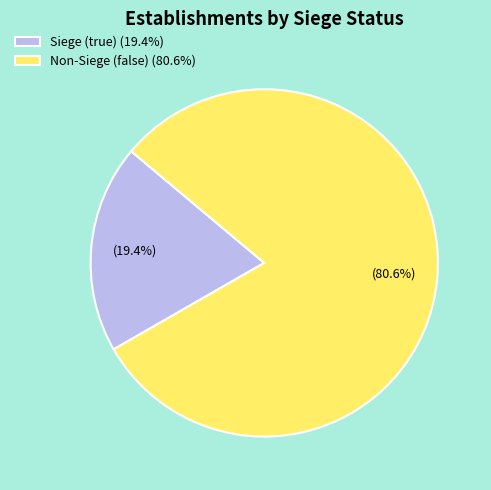

What percentage is NOT represented by Siege (true) (19.4%)?

80.6%